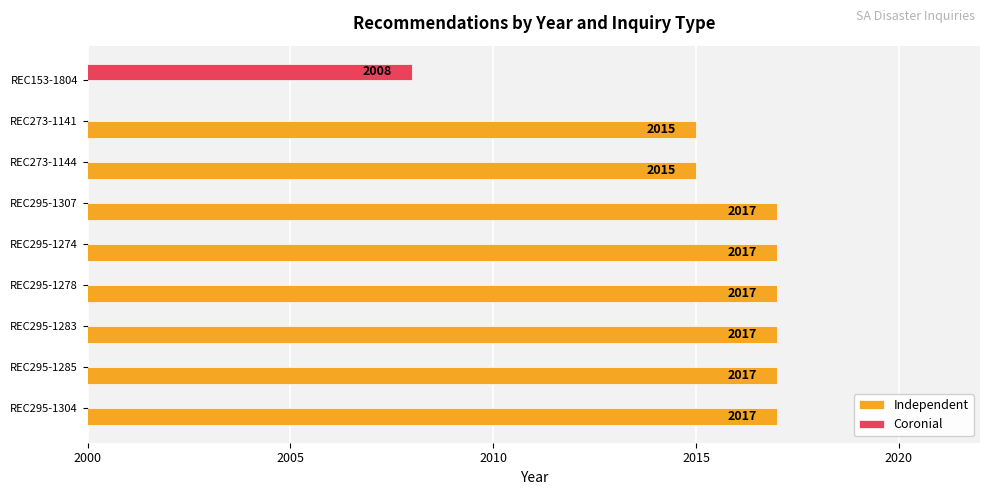

Reading left to right, list all the values displayed in this chart.

Independent: 2017	2017	2017	2017	2017	2017	2015	2015	0
Coronial: 0	0	0	0	0	0	0	0	2008